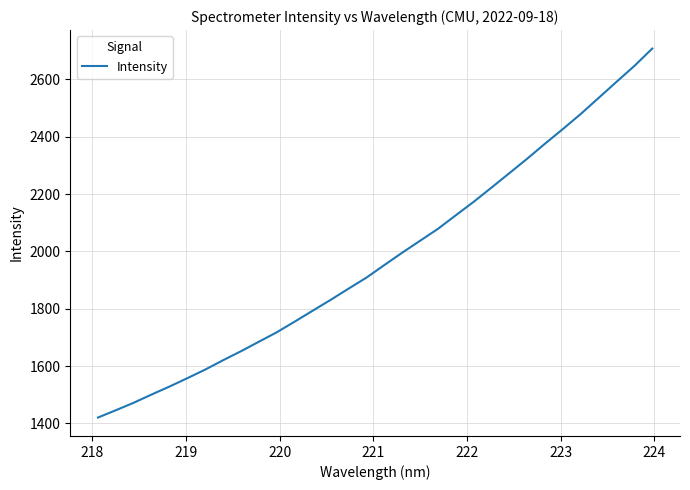

What is the difference between the maximum and minimum values?

1286.9